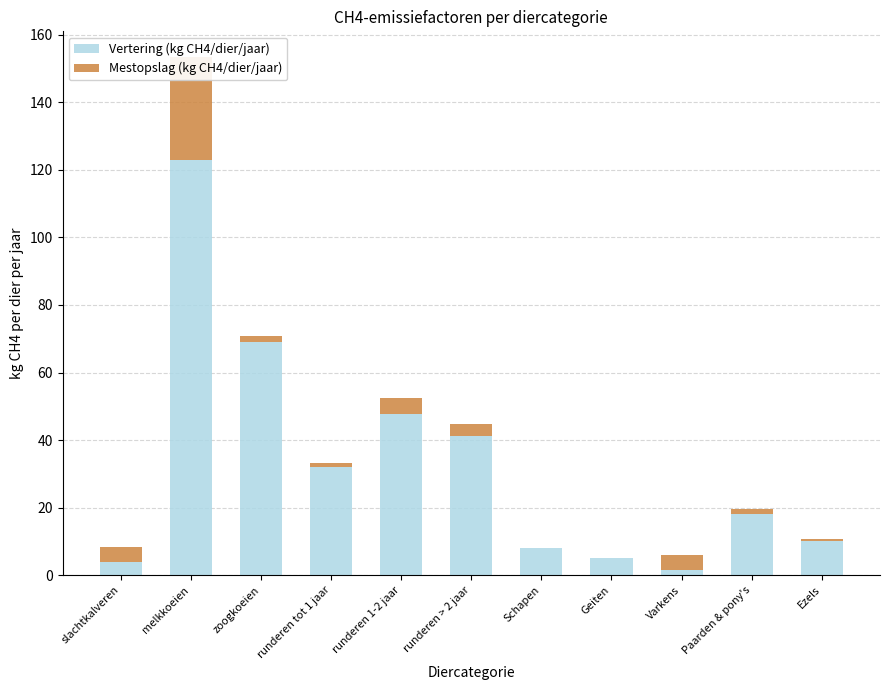

At which label does Vertering (kg CH4/dier/jaar) reach its peak?

melkkoeien